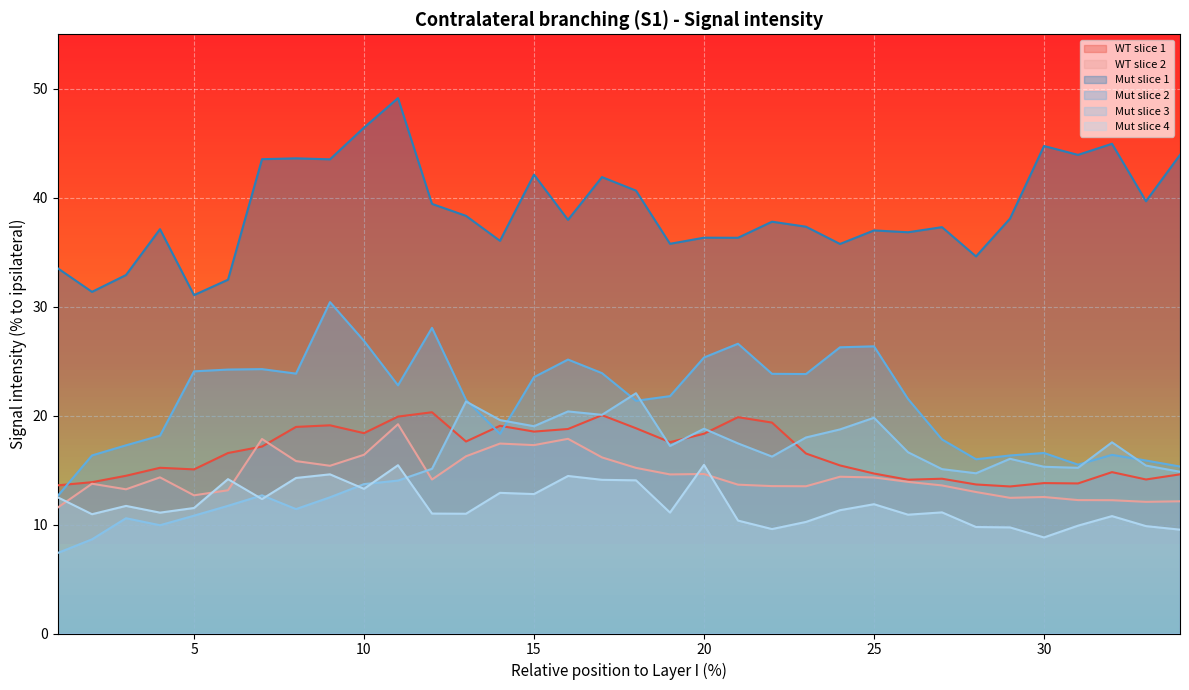

What are all the series names shown in the legend?

WT slice 1, WT slice 2, Mut slice 1, Mut slice 2, Mut slice 3, Mut slice 4